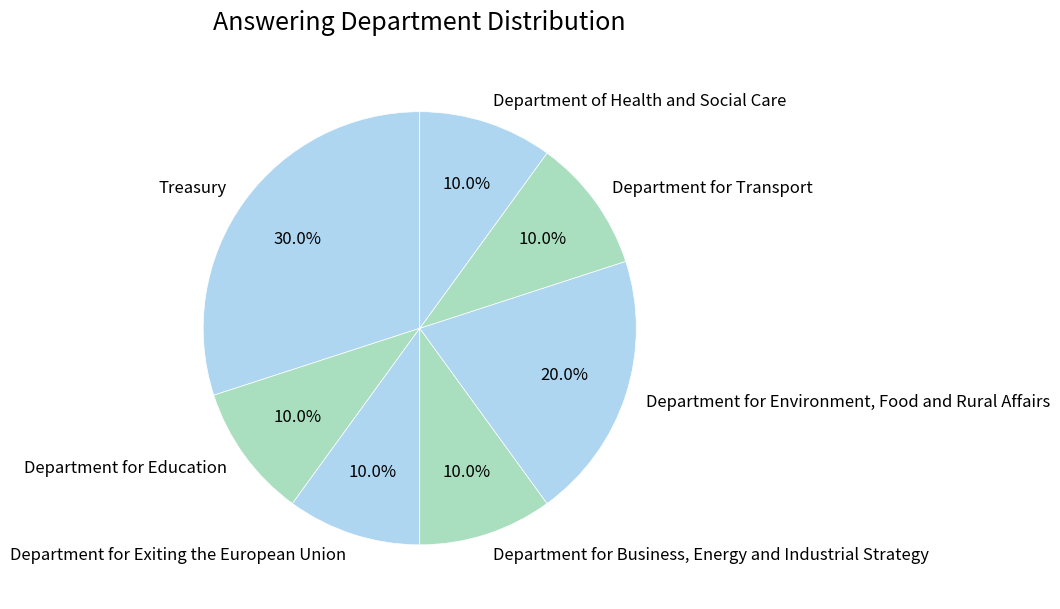

What is the ratio of the value at Department for Environment, Food and Rural Affairs to the value at Department for Business, Energy and Industrial Strategy?

2.0